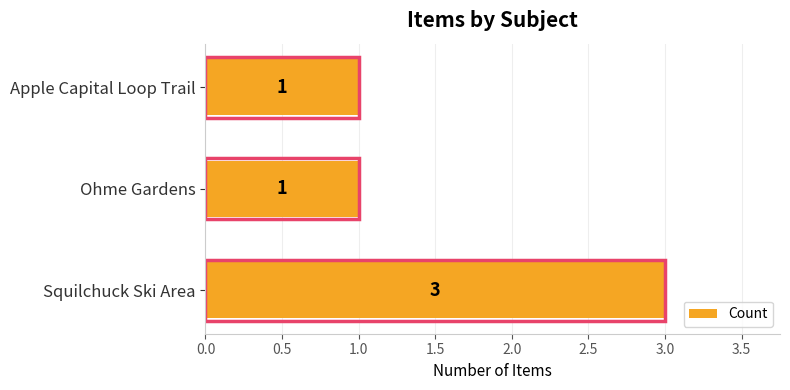

What is the value of the 1st bar from the left?

3